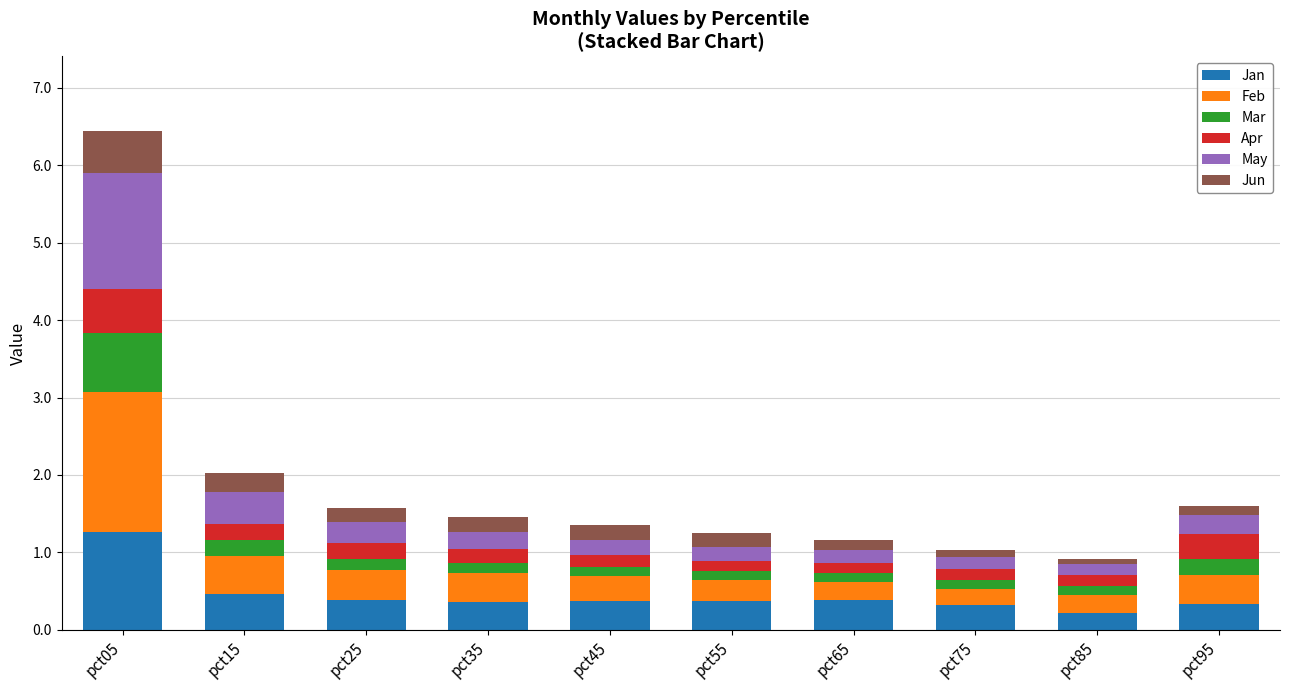

Count the number of categories in the chart.

10